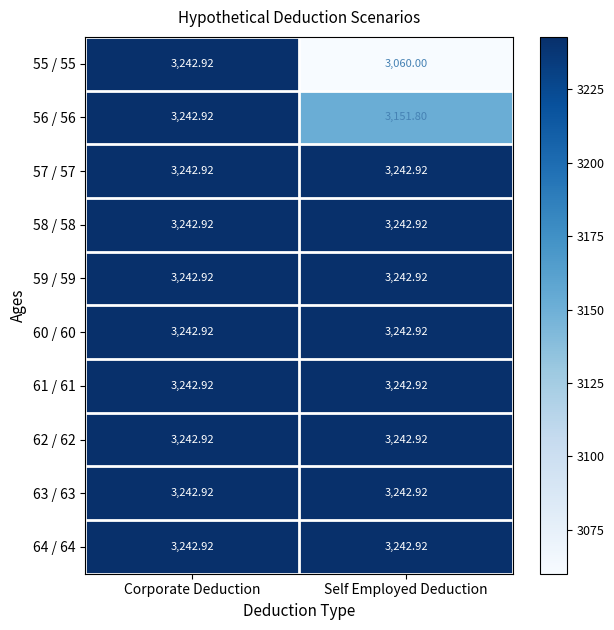

At which category is the sum across all series the highest?

Corporate Deduction